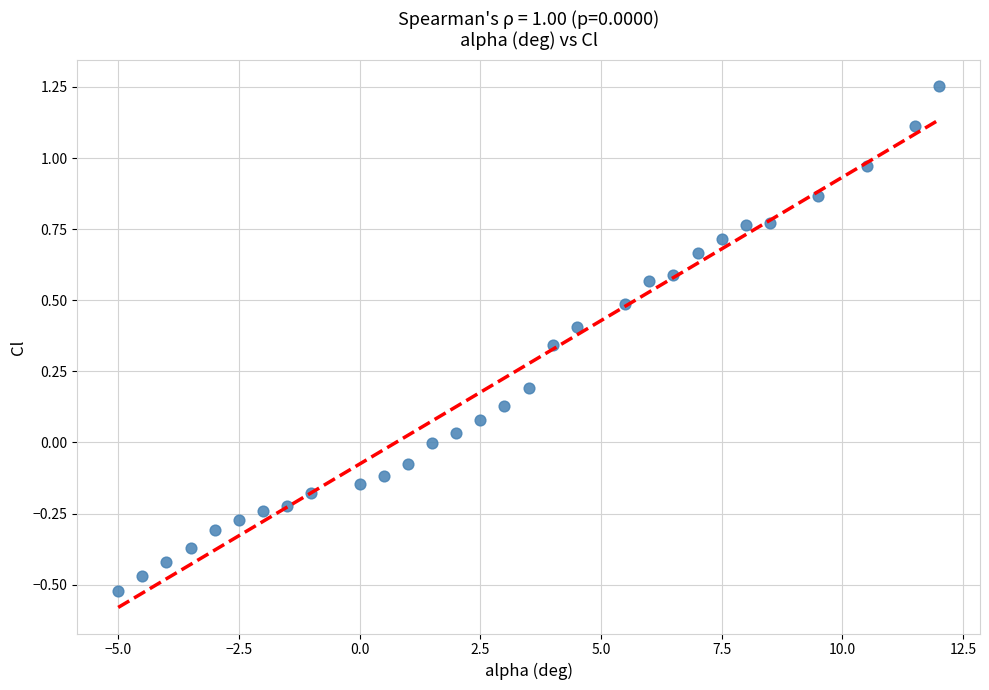

What is the range of Y values (max minus min)?

1.8